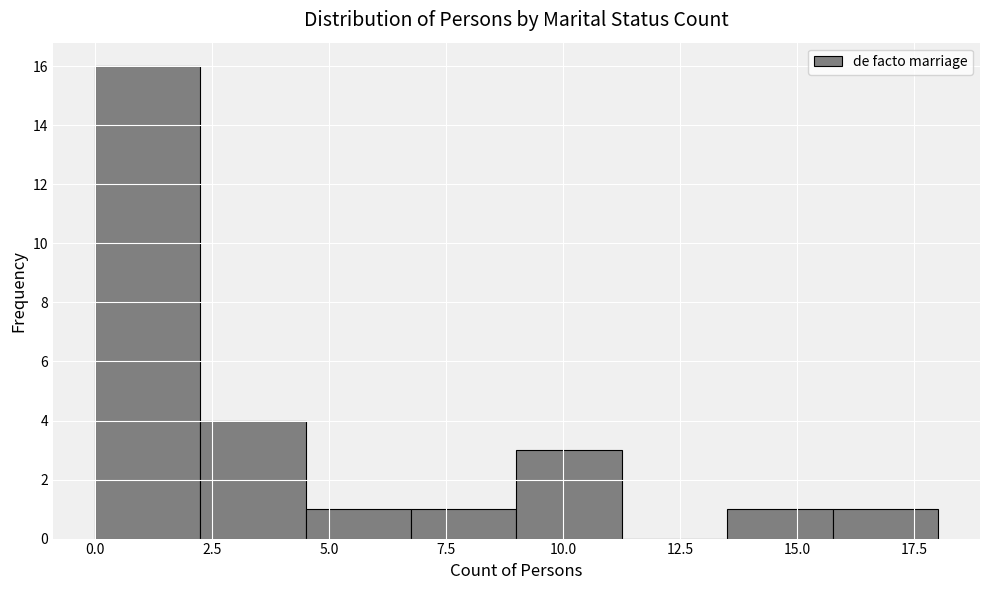

Over which range of the x-axis is the bar tallest?

0.00 to 2.25